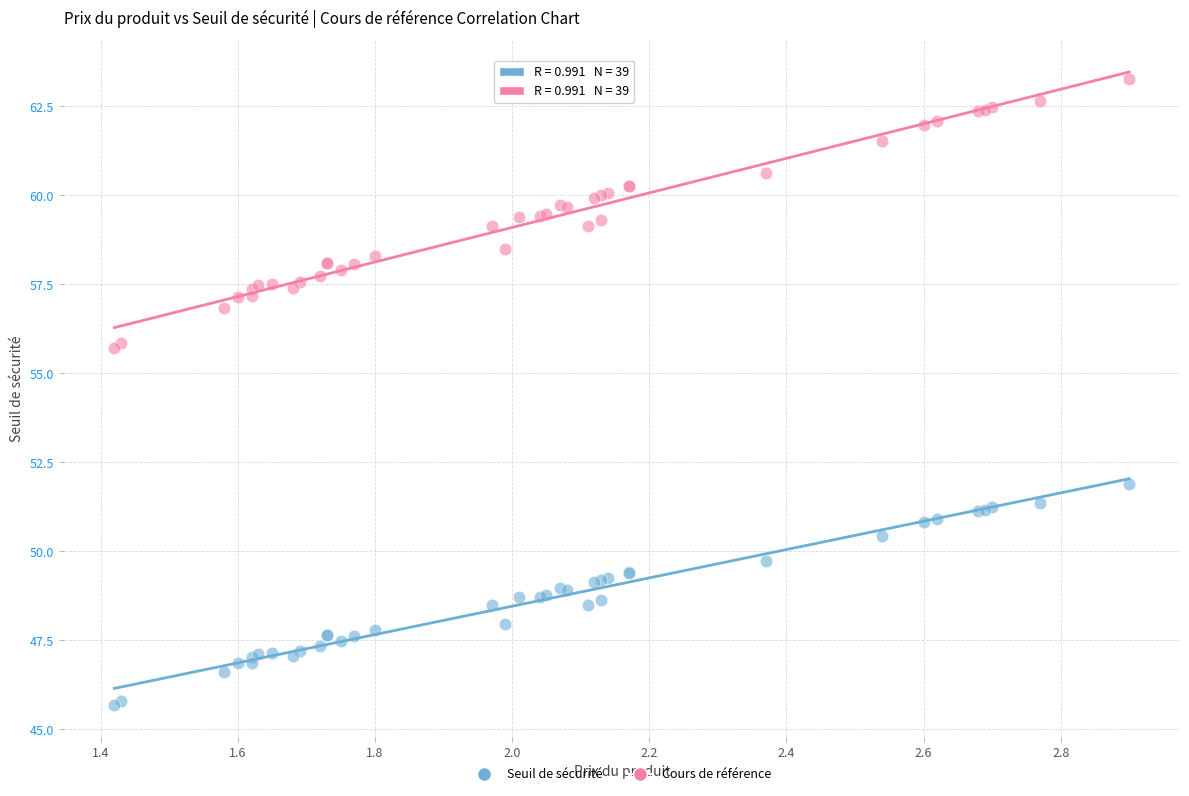

Which series reaches the maximum Y coordinate?

Cours de référence